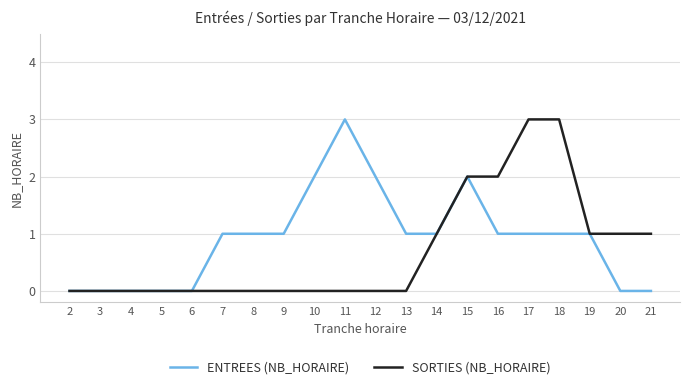

What is the average value of the ENTREES (NB_HORAIRE) series?

1